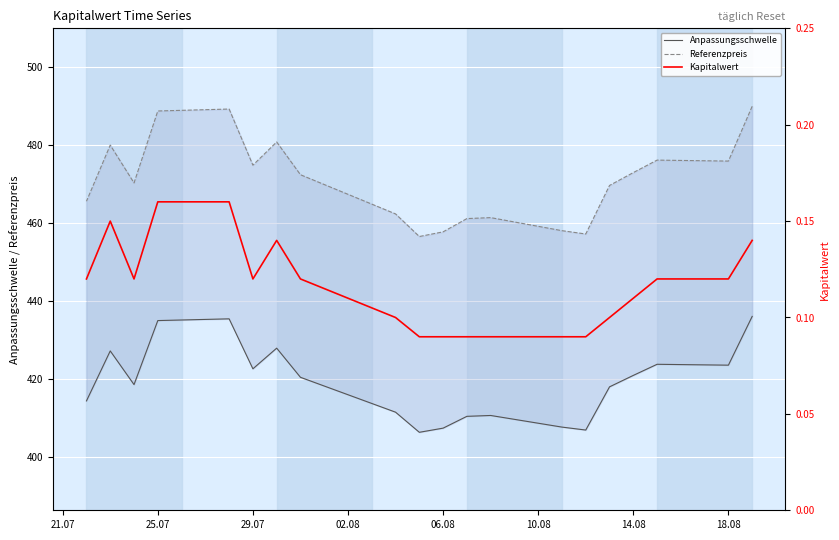

True or false: Referenzpreis and Anpassungsschwelle cross at least once.

False